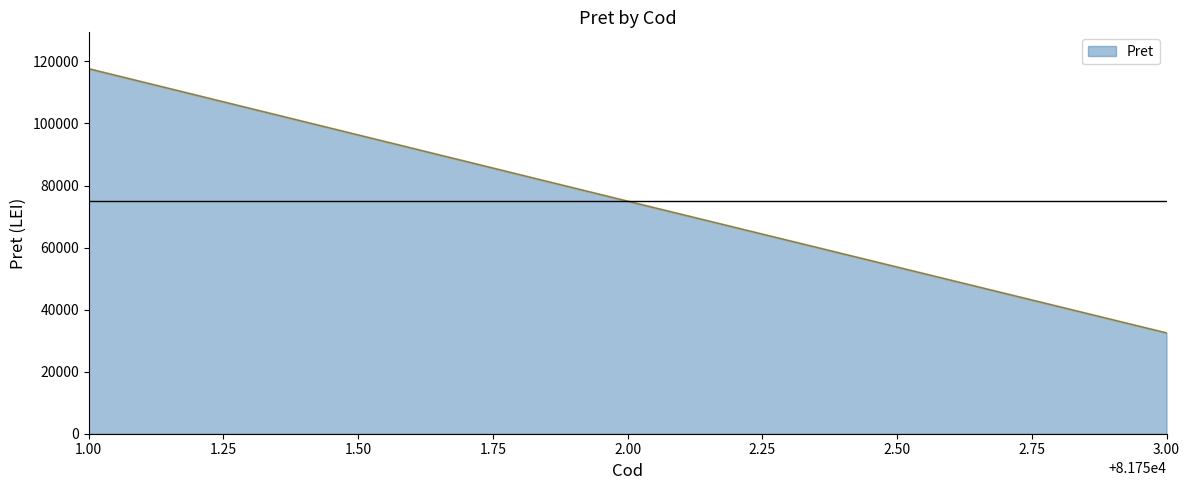

Which has a higher value, 3.00 or 1.00?

1.00